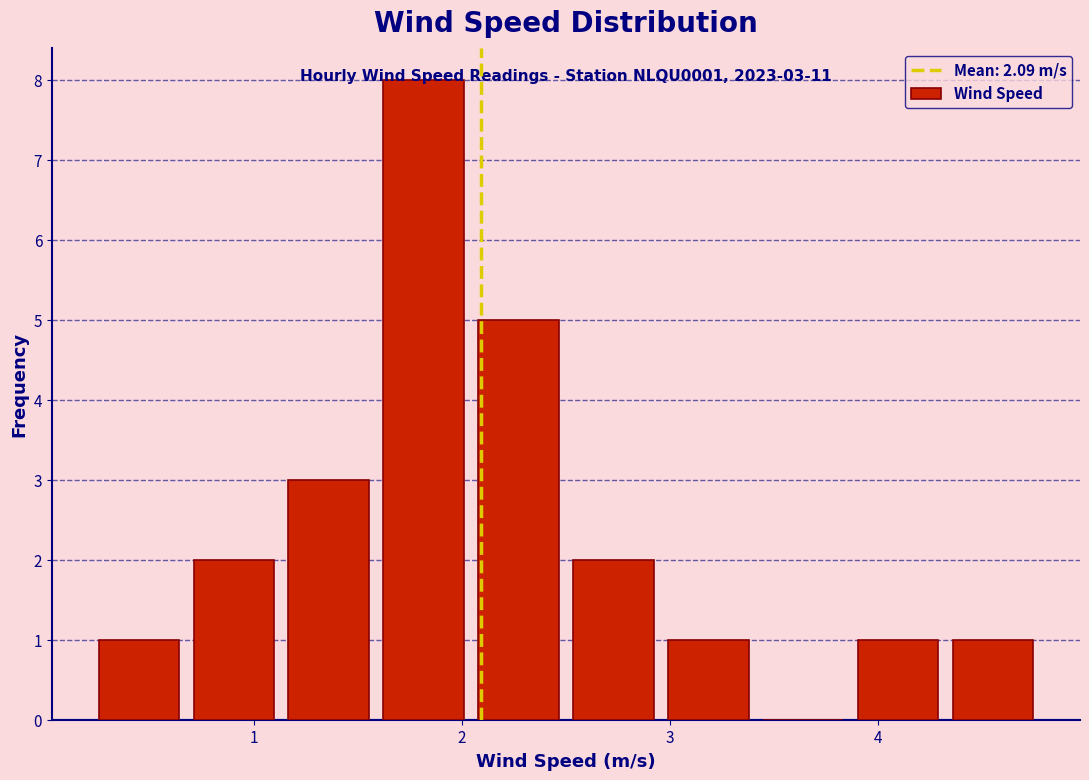

Over which range of the x-axis is the bar tallest?

1.6 to 2.0